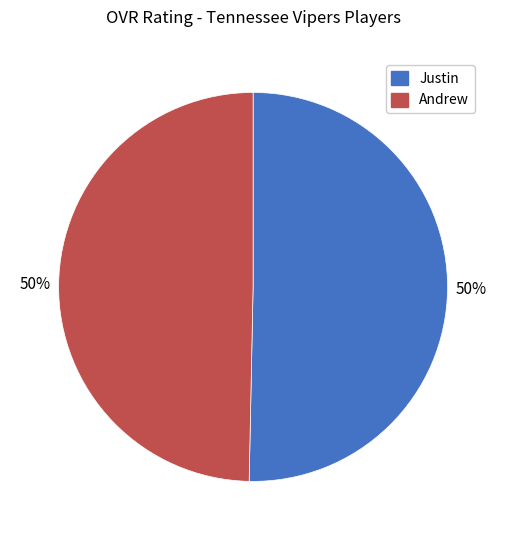

Combined, do Andrew and Justin account for over 50%?

Yes